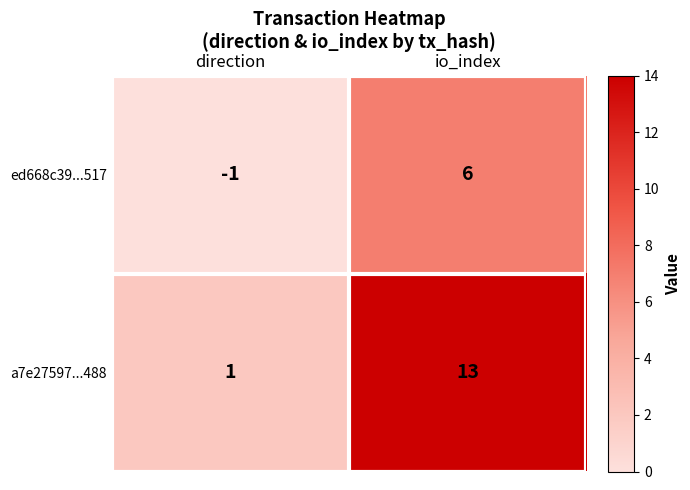

Reading left to right, what are all the values shown in this chart?

ed668c39...517: -1	6
a7e27597...488: 1	13